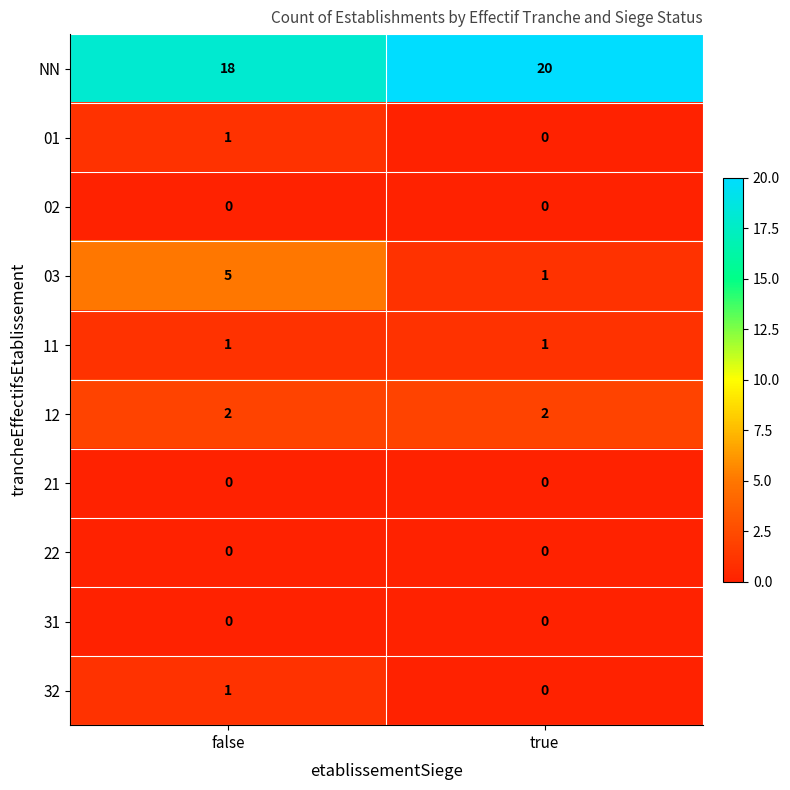

At which category is the sum across all series the highest?

false